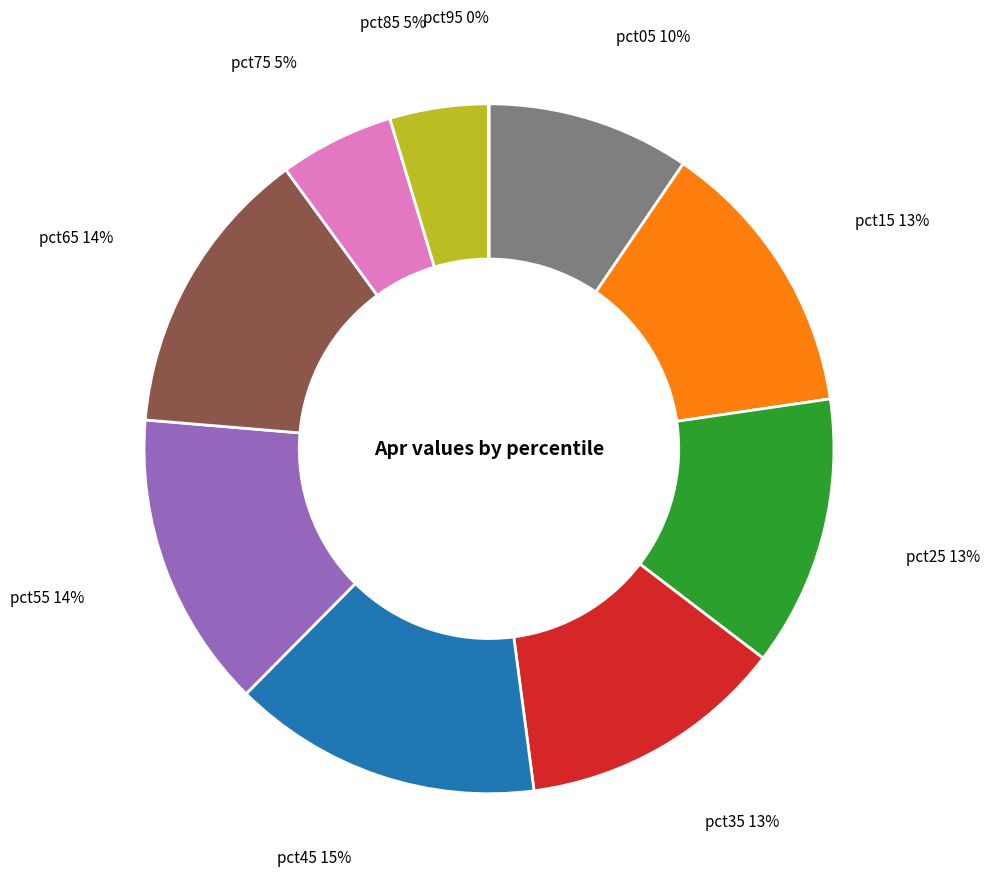

Combined, do pct05 and pct15 account for over 50%?

No